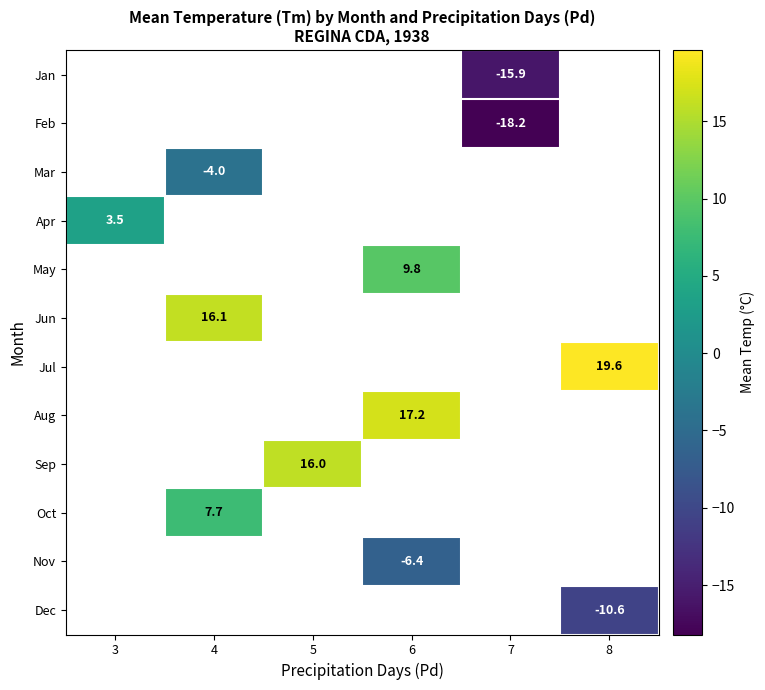

Is the value of row_0 at 3 greater than the value of row_8 at 3?

No